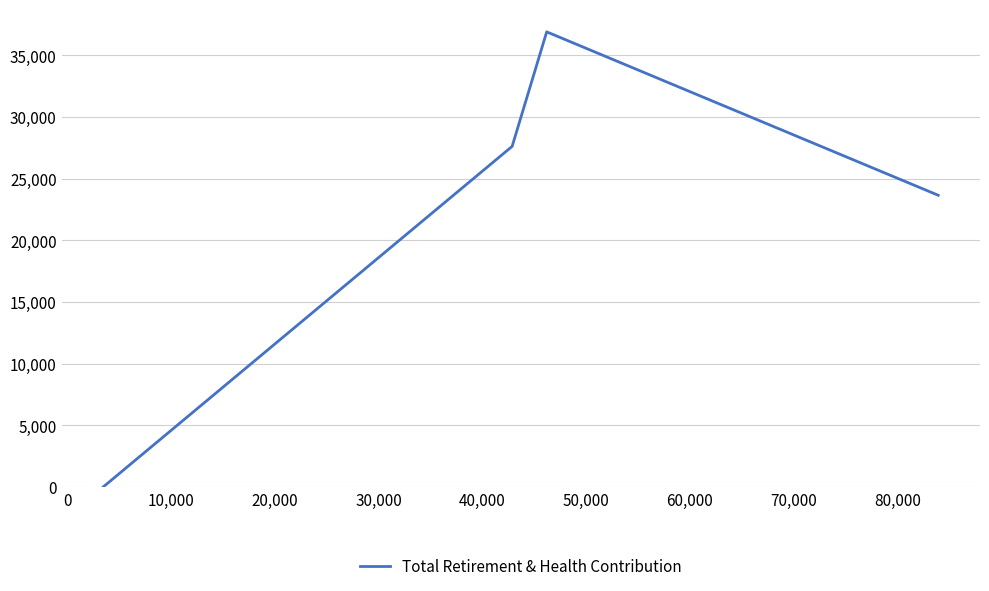

What is the sum of all values?

88184.6